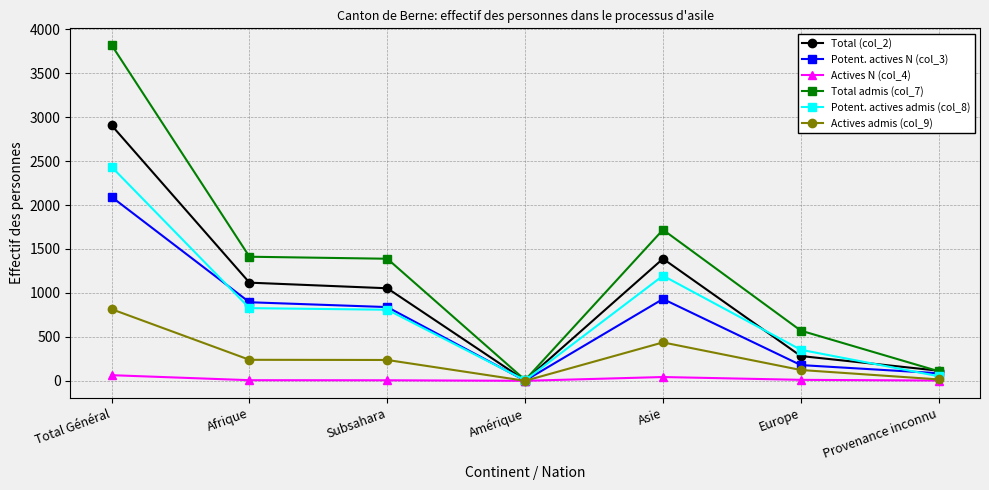

True or false: Total admis (col_7) has a value of 495 at Afrique.

False